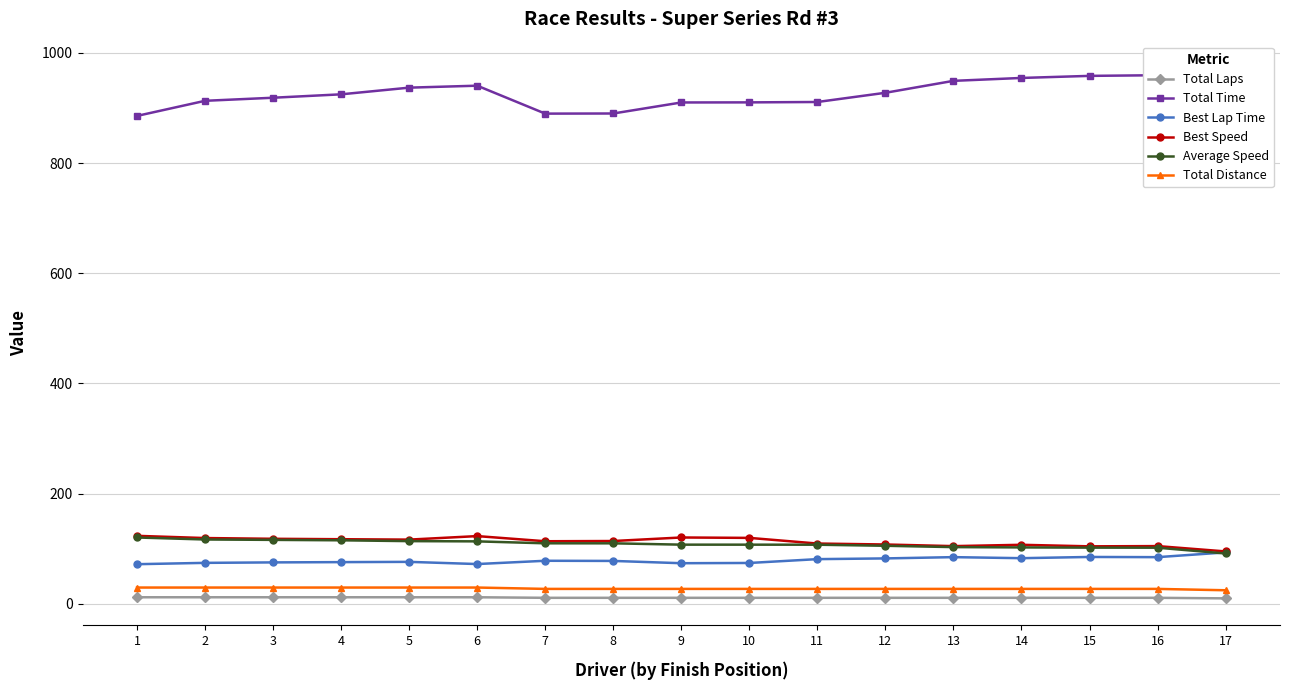

Between 2 and 8, which series saw the biggest shift?

Total Time